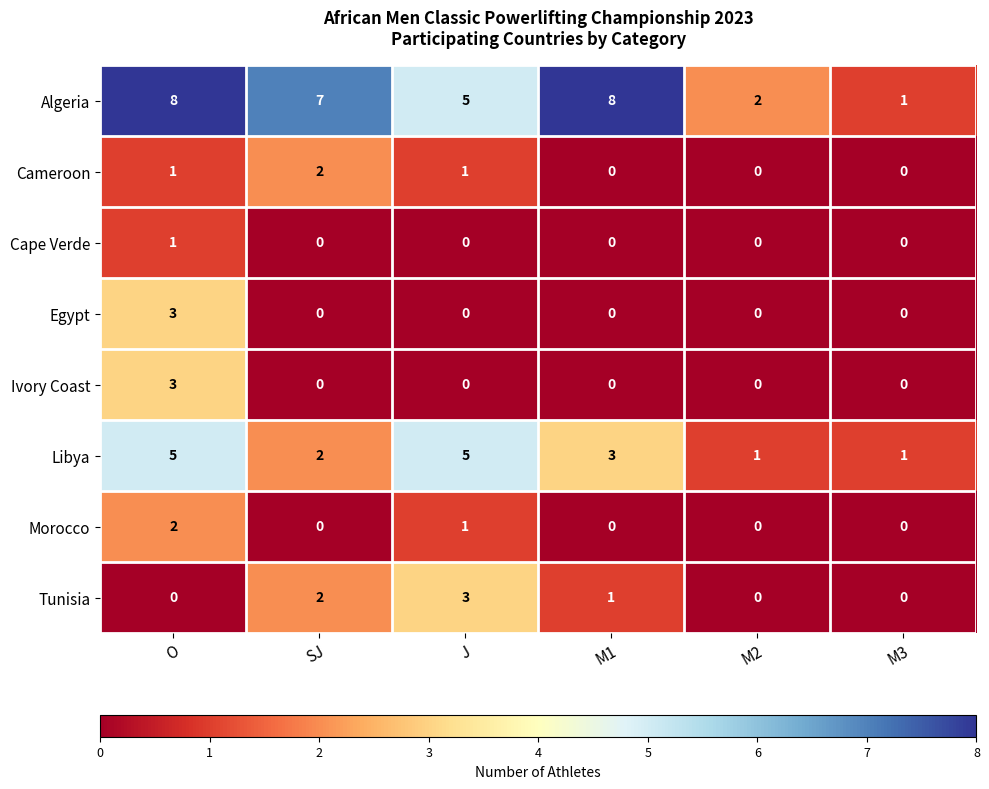

What is the difference between the maximum and second lowest values in the Libya series?

4